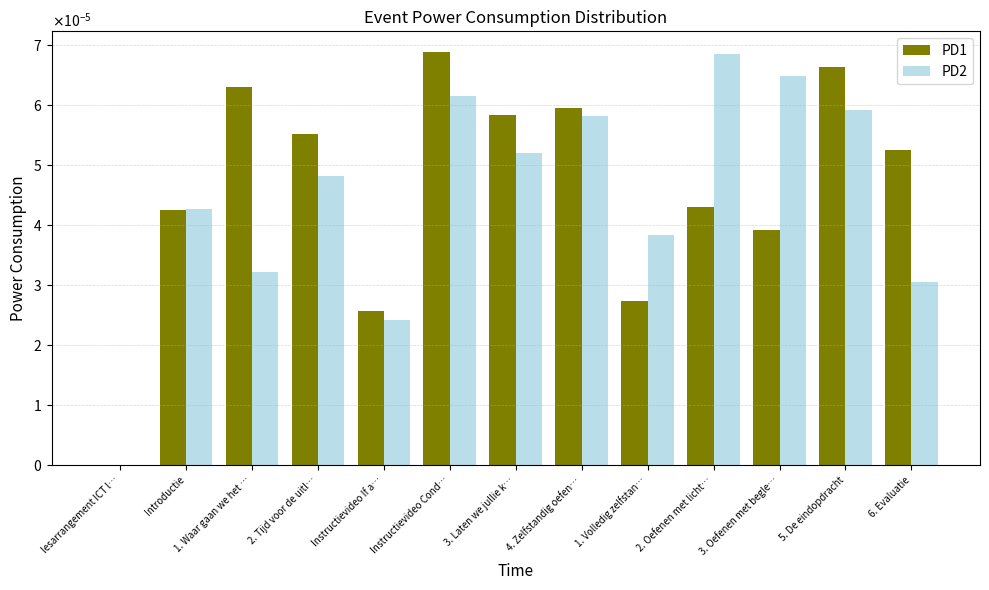

Rank the series at 2. Oefenen met licht… from lowest to highest value.

PD1, PD2